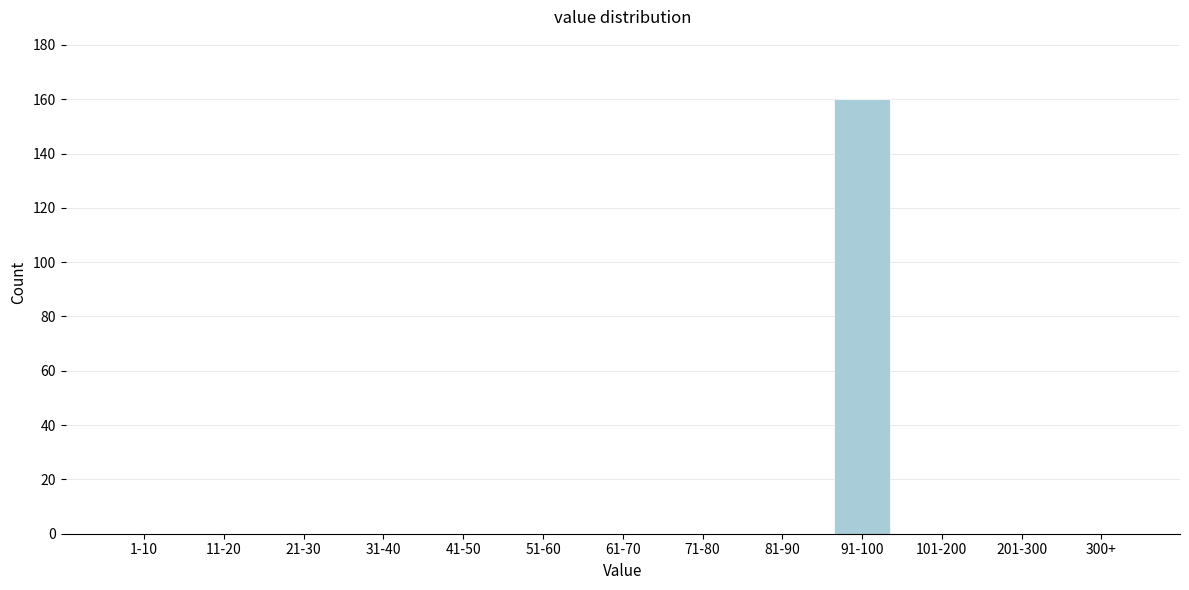

Reading right to left, transcribe all the data shown in this chart.

300+=0	201-300=0	101-200=0	91-100=160	81-90=0	71-80=0	61-70=0	51-60=0	41-50=0	31-40=0	21-30=0	11-20=0	1-10=0